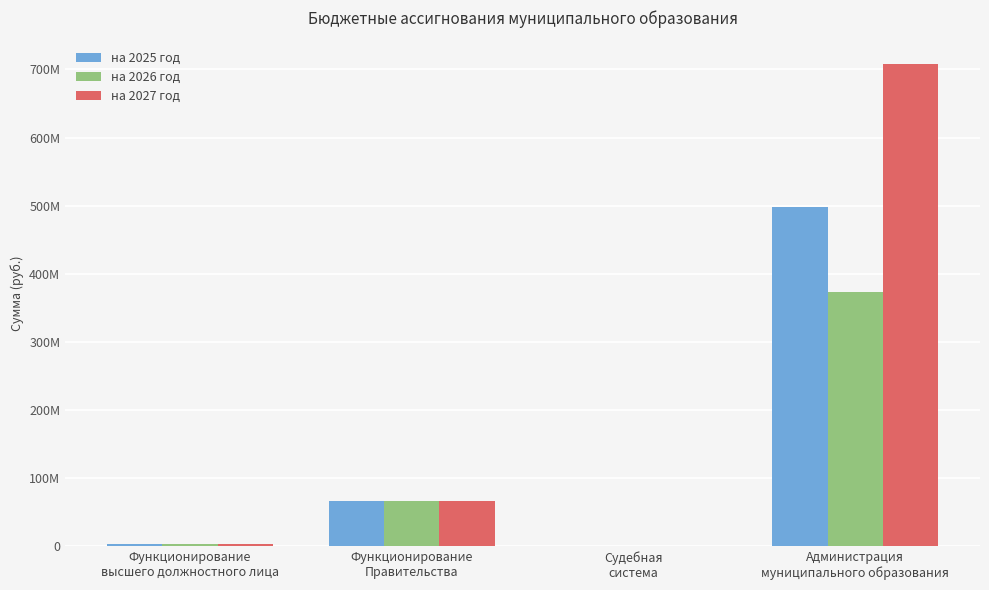

What are all the series names shown in the legend?

на 2025 год, на 2026 год, на 2027 год